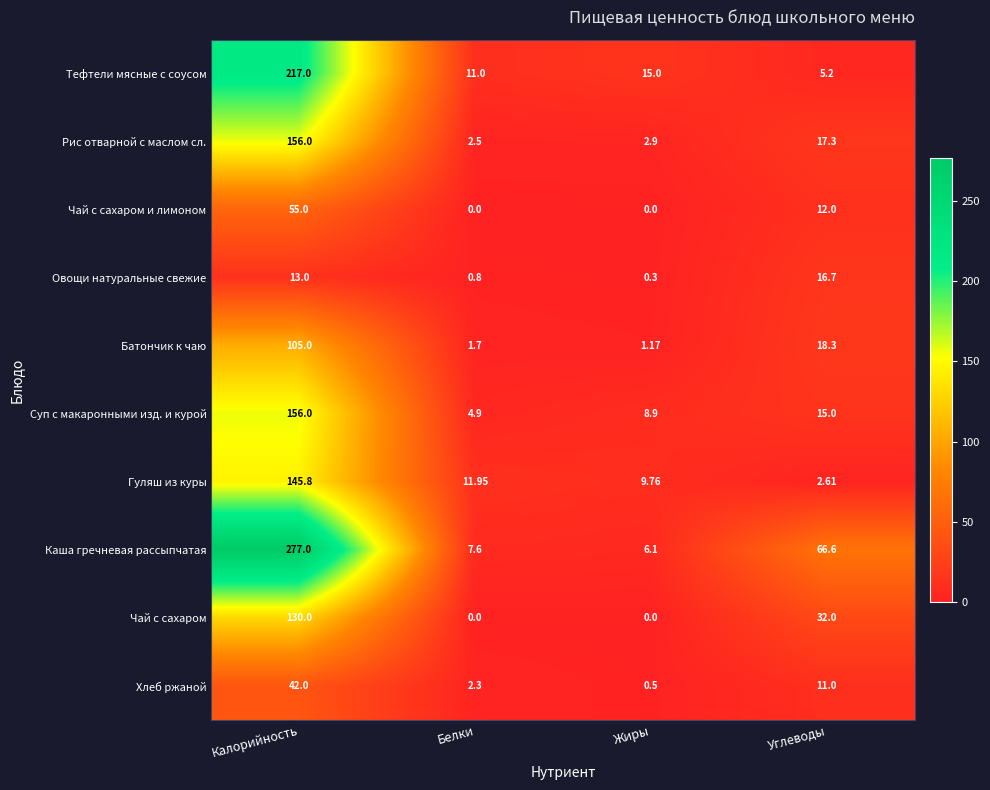

Which series has the largest total across all categories?

Каша гречневая рассыпчатая